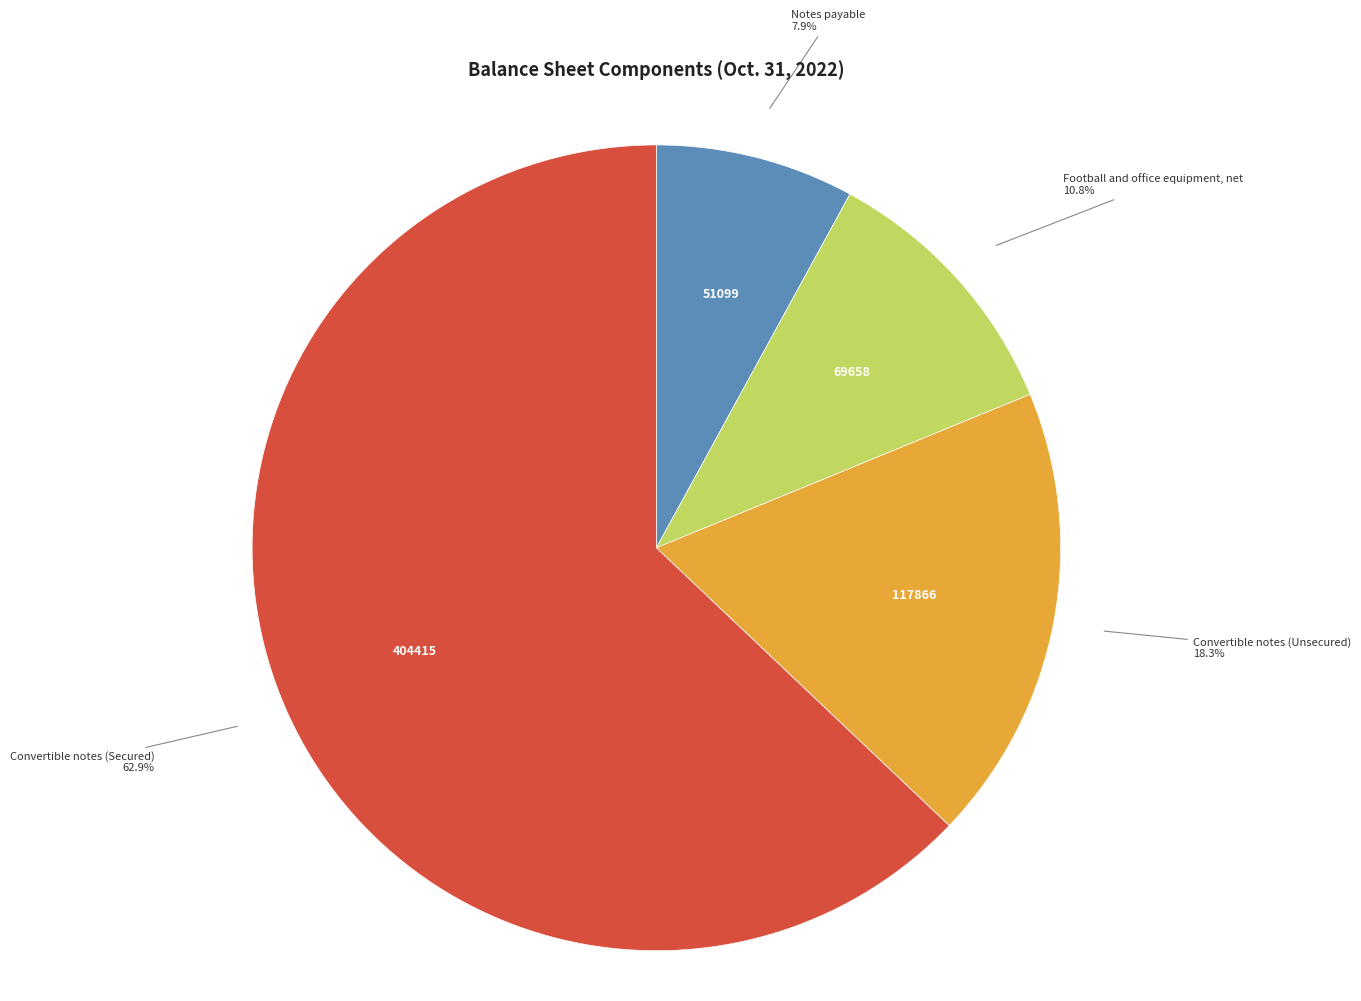

Is there a majority slice in this chart?

Yes